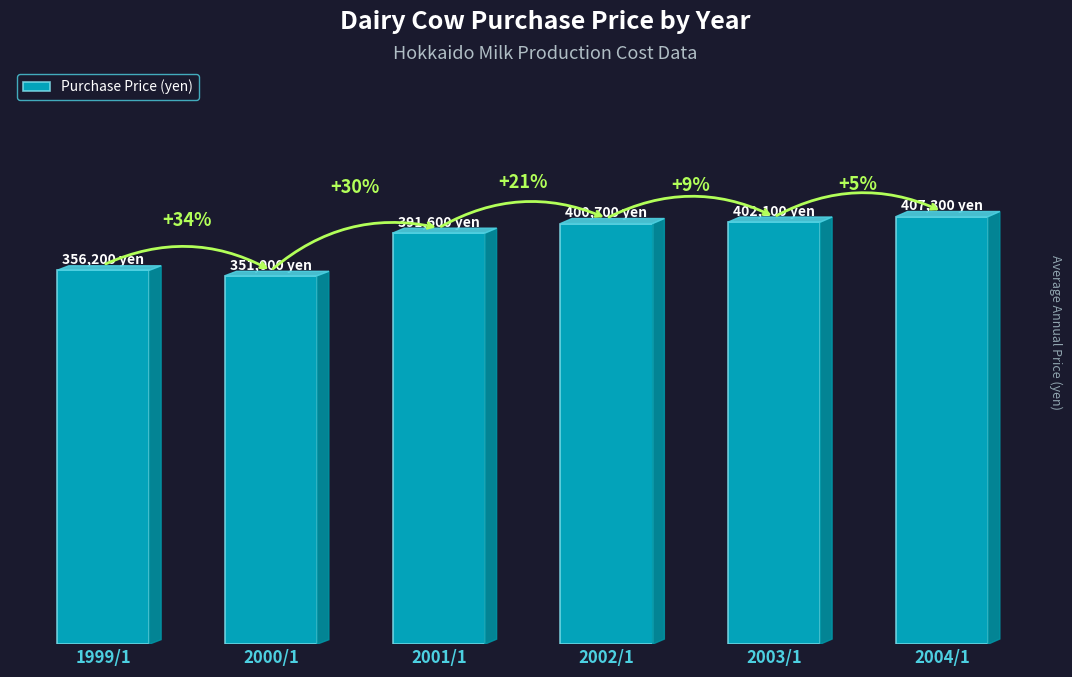

The value at 2004/1 is 643820. True or false?

False